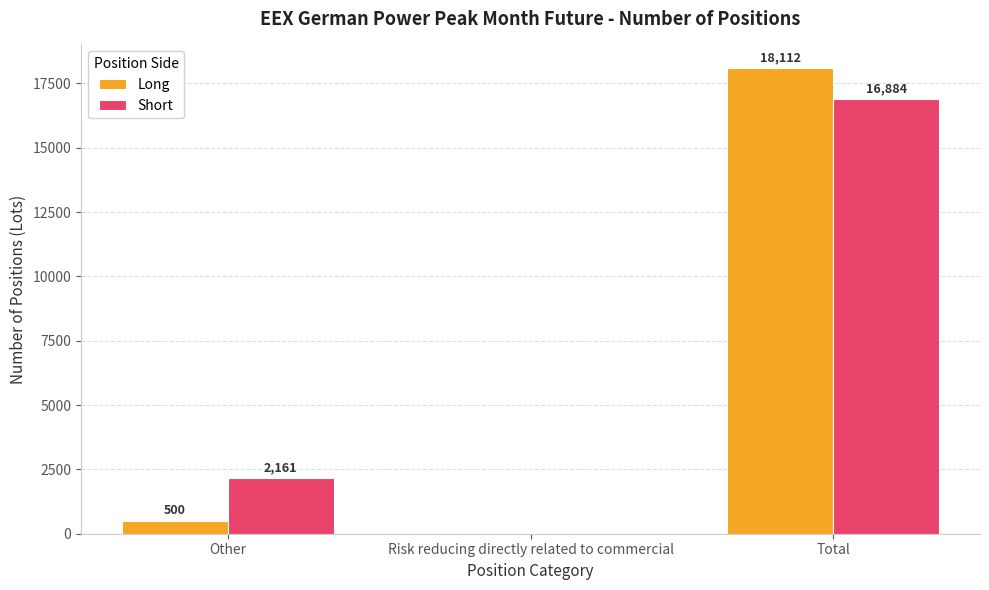

Between Other and Total, which series saw the biggest shift?

Long